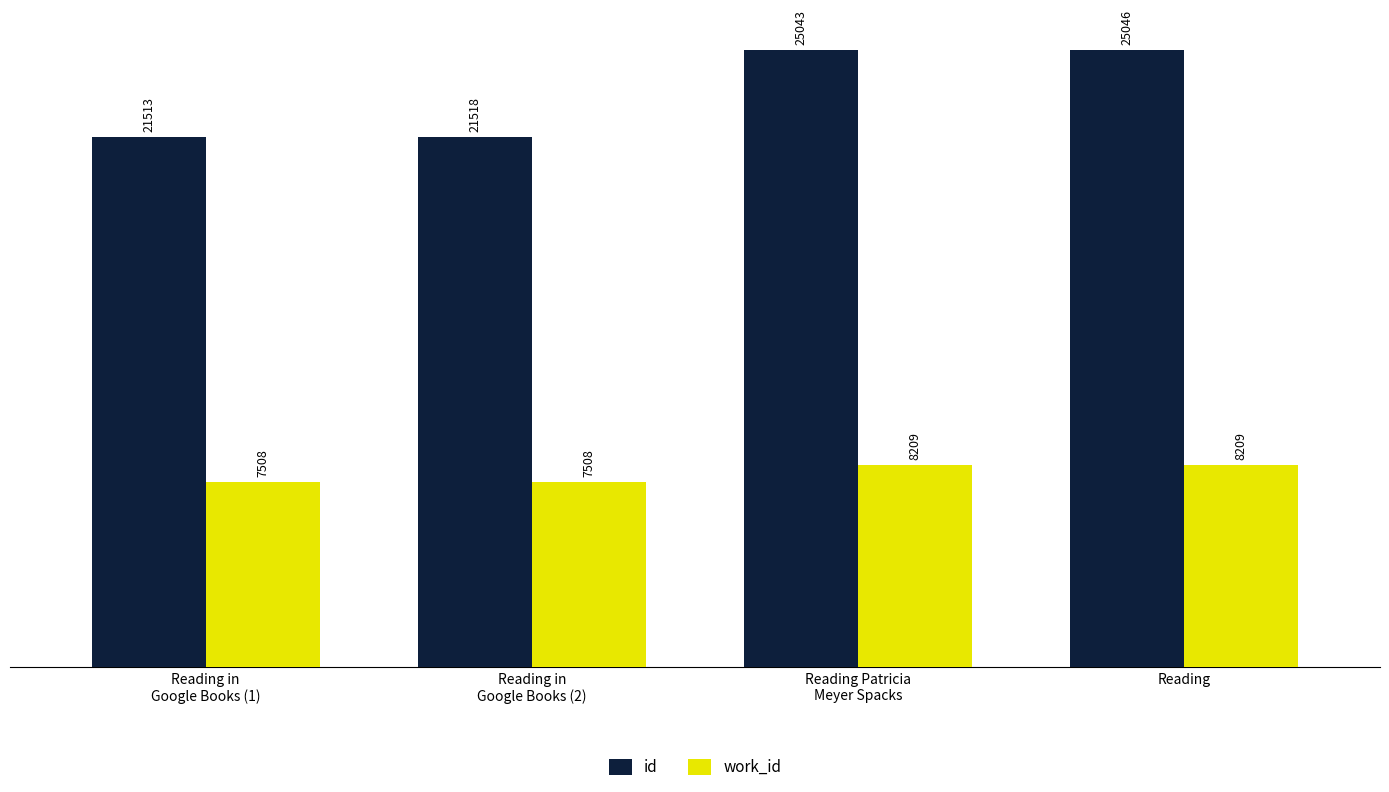

Rank the series by their maximum value, from highest to lowest.

id, work_id